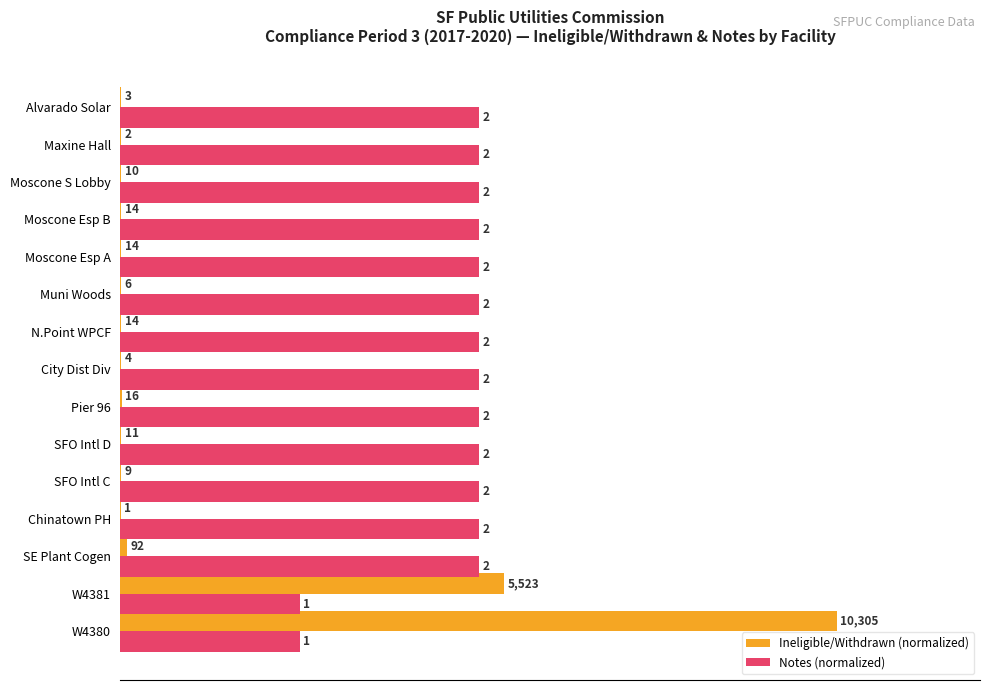

What are all the series names shown in the legend?

Ineligible/Withdrawn (normalized), Notes (normalized)